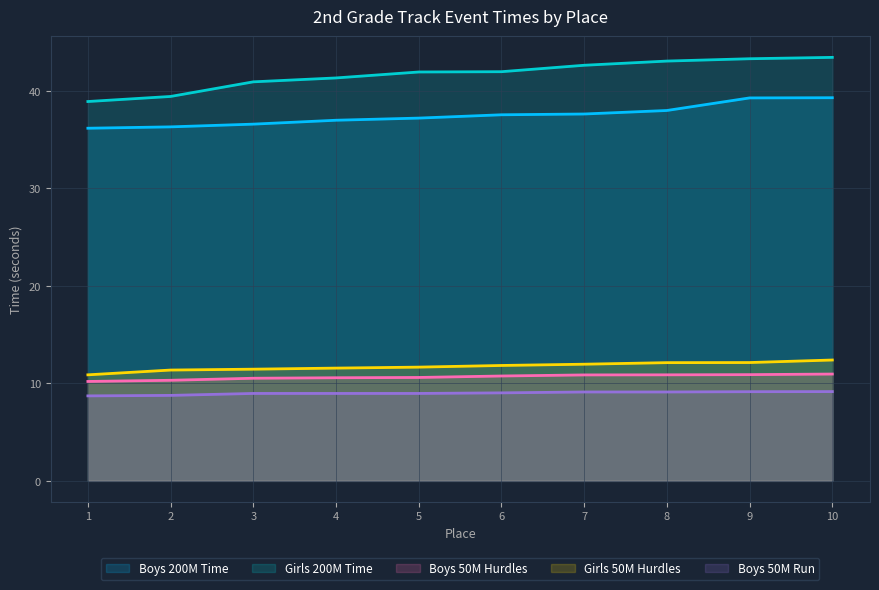

True or false: Boys 200M Time and Girls 200M Time cross at least once.

False